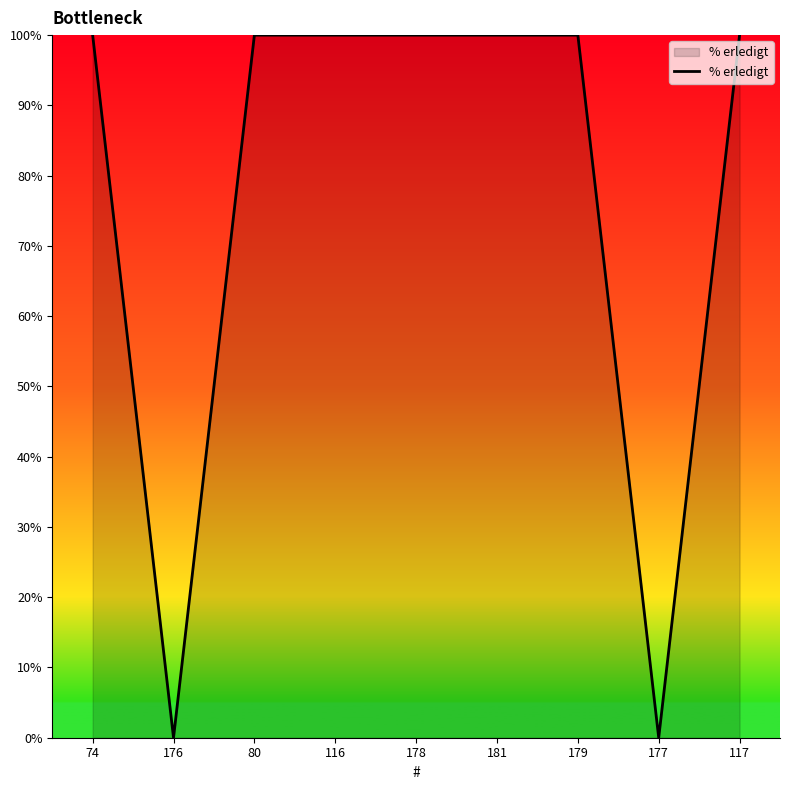

What position from the left is 80?

3